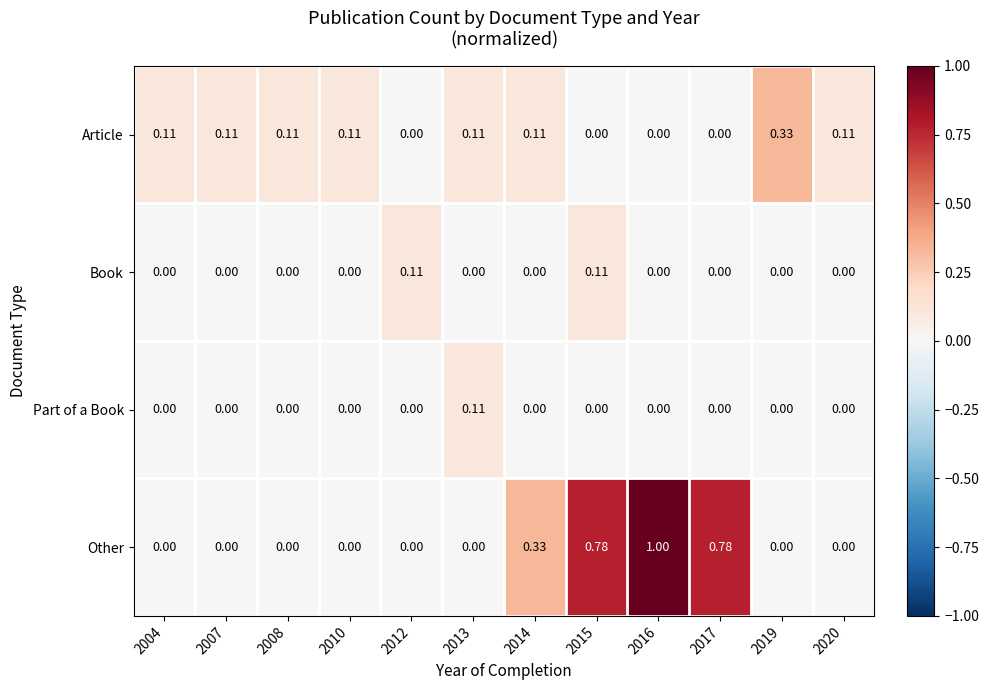

Which series has the largest range (max minus min)?

Other